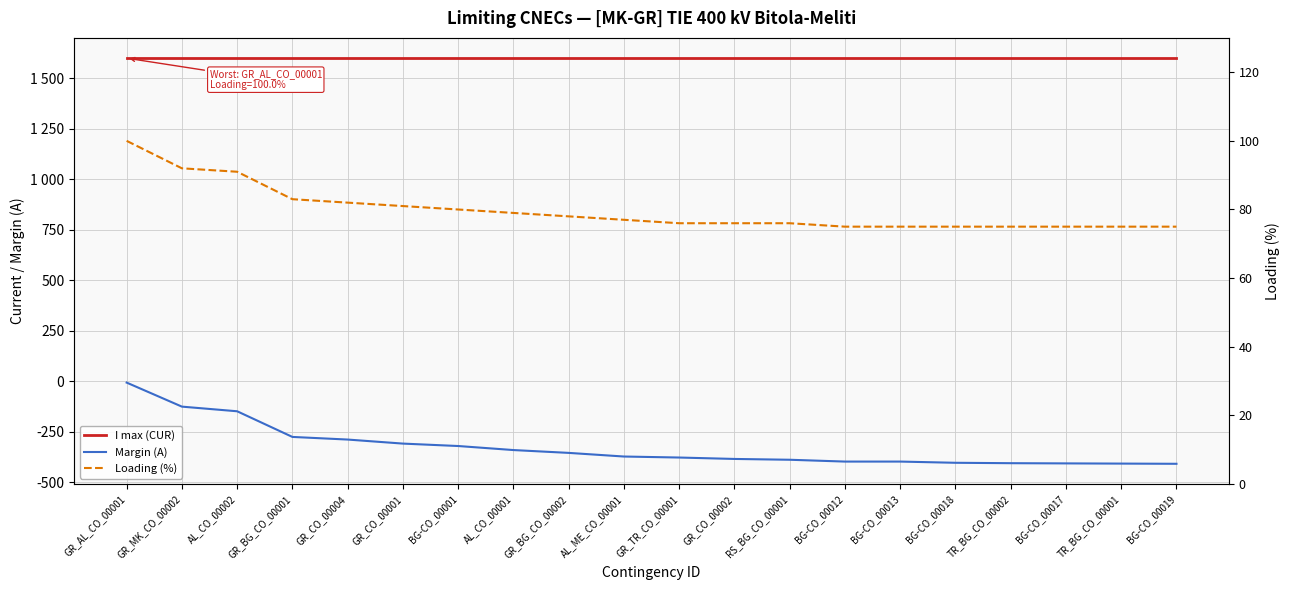

Reading left to right, what are all the values shown in this chart?

I max (CUR): GR_AL_CO_00001=1600	GR_MK_CO_00002=1600	AL_CO_00002=1600	GR_BG_CO_00001=1600	GR_CO_00004=1600	GR_CO_00001=1600	BG-CO_00001=1600	AL_CO_00001=1600	GR_BG_CO_00002=1600	AL_ME_CO_00001=1600	GR_TR_CO_00001=1600	GR_CO_00002=1600	RS_BG_CO_00001=1600	BG-CO_00012=1600	BG-CO_00013=1600	BG-CO_00018=1600	TR_BG_CO_00002=1600	BG-CO_00017=1600	TR_BG_CO_00001=1600	BG-CO_00019=1600
Margin (A): GR_AL_CO_00001=-6	GR_MK_CO_00002=-125	AL_CO_00002=-148	GR_BG_CO_00001=-275	GR_CO_00004=-288	GR_CO_00001=-308	BG-CO_00001=-320	AL_CO_00001=-340	GR_BG_CO_00002=-354	AL_ME_CO_00001=-372	GR_TR_CO_00001=-377	GR_CO_00002=-384	RS_BG_CO_00001=-388	BG-CO_00012=-397	BG-CO_00013=-397	BG-CO_00018=-403	TR_BG_CO_00002=-405	BG-CO_00017=-406	TR_BG_CO_00001=-407	BG-CO_00019=-408
Loading (%): GR_AL_CO_00001=100	GR_MK_CO_00002=92	AL_CO_00002=91	GR_BG_CO_00001=83	GR_CO_00004=82	GR_CO_00001=81	BG-CO_00001=80	AL_CO_00001=79	GR_BG_CO_00002=78	AL_ME_CO_00001=77	GR_TR_CO_00001=76	GR_CO_00002=76	RS_BG_CO_00001=76	BG-CO_00012=75	BG-CO_00013=75	BG-CO_00018=75	TR_BG_CO_00002=75	BG-CO_00017=75	TR_BG_CO_00001=75	BG-CO_00019=75